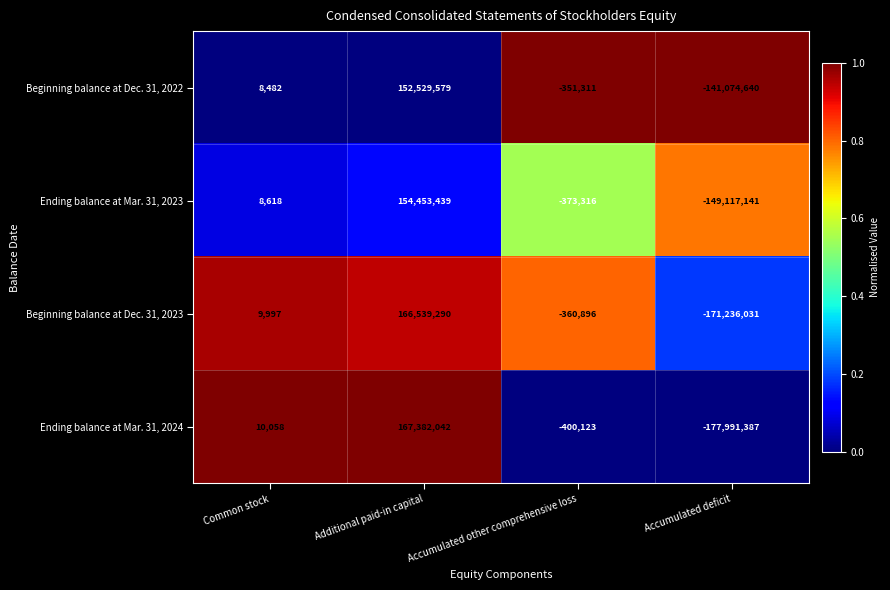

What is the difference between the second highest and minimum values in the Ending balance at Mar. 31, 2023 series?

149125759